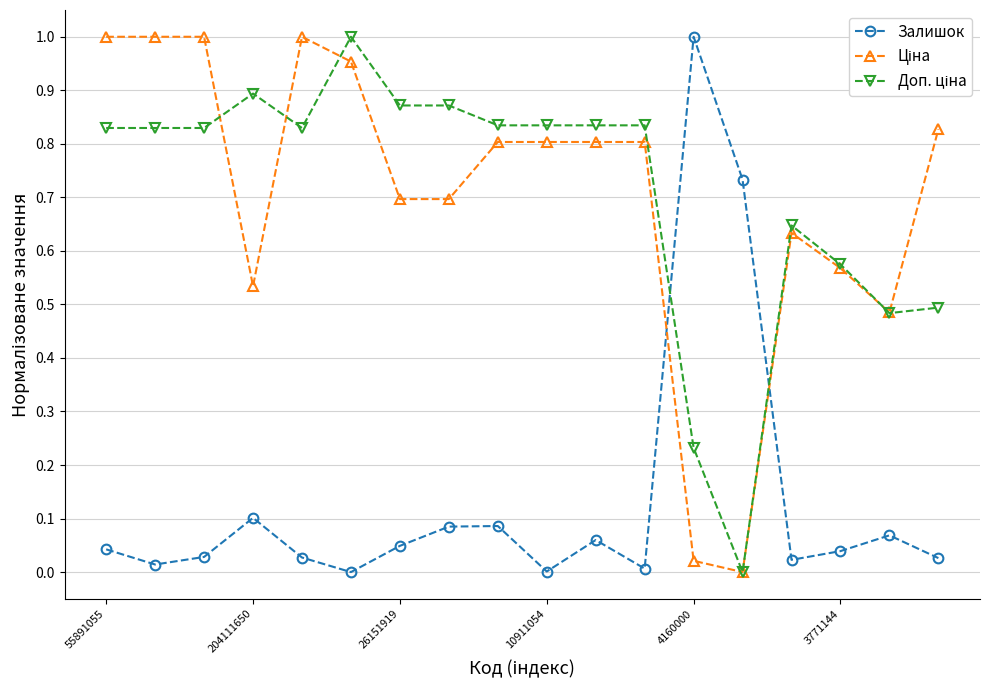

In Залишок, how many points are higher than both neighbors (excluding endpoints)?

5